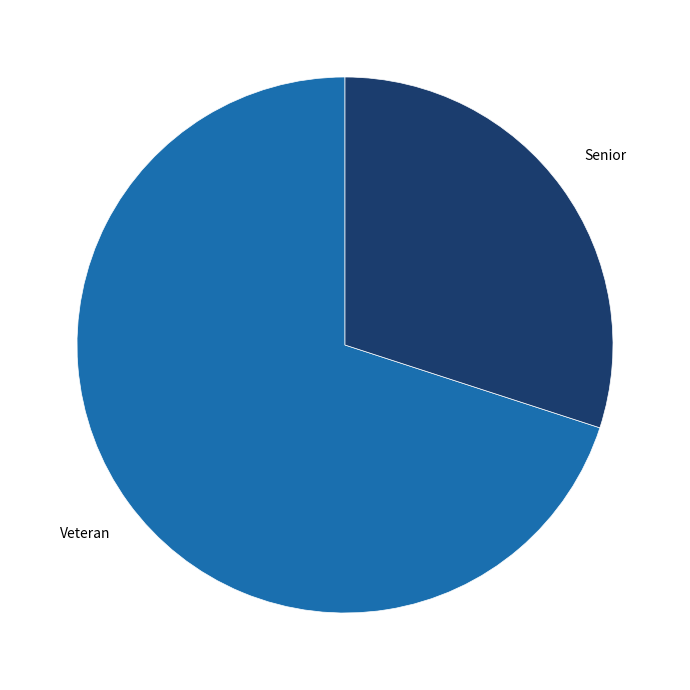

Is there a majority slice in this chart?

Yes